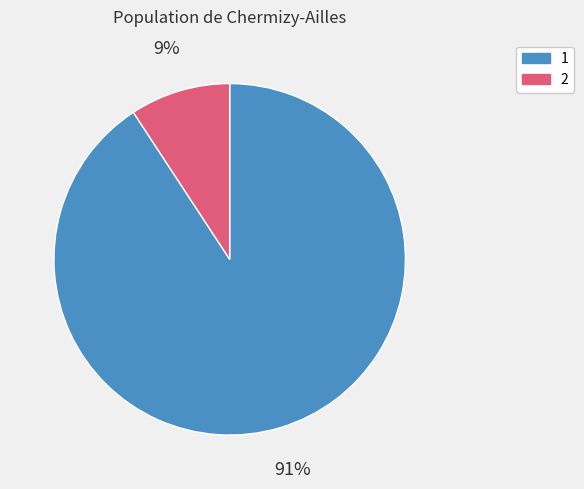

What is the majority slice?

1